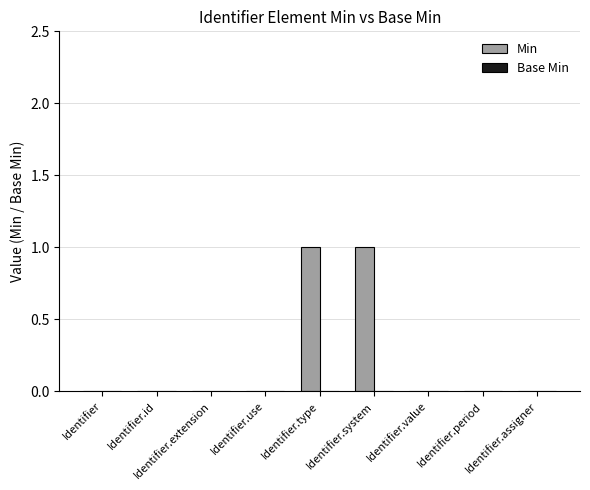

Which has a higher value, Identifier.type or Identifier.value?

Identifier.type